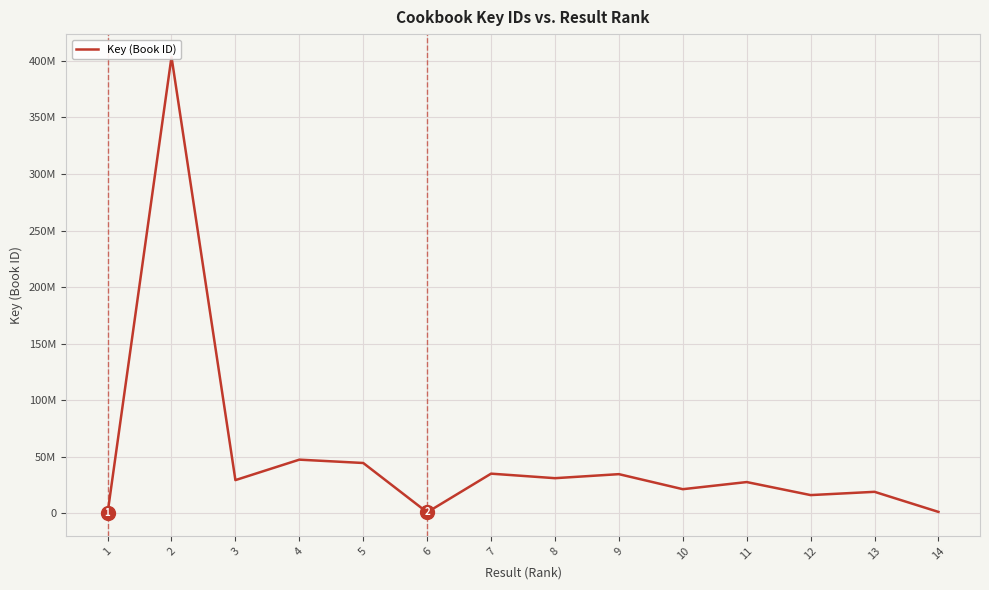

Reading left to right, list all the values displayed in this chart.

1=6711	2=403564211	3=29180357	4=47280126	5=44330202	6=699987	7=34892330	8=30888320	9=34455278	10=21157280	11=27456827	12=15932055	13=18823367	14=1056635